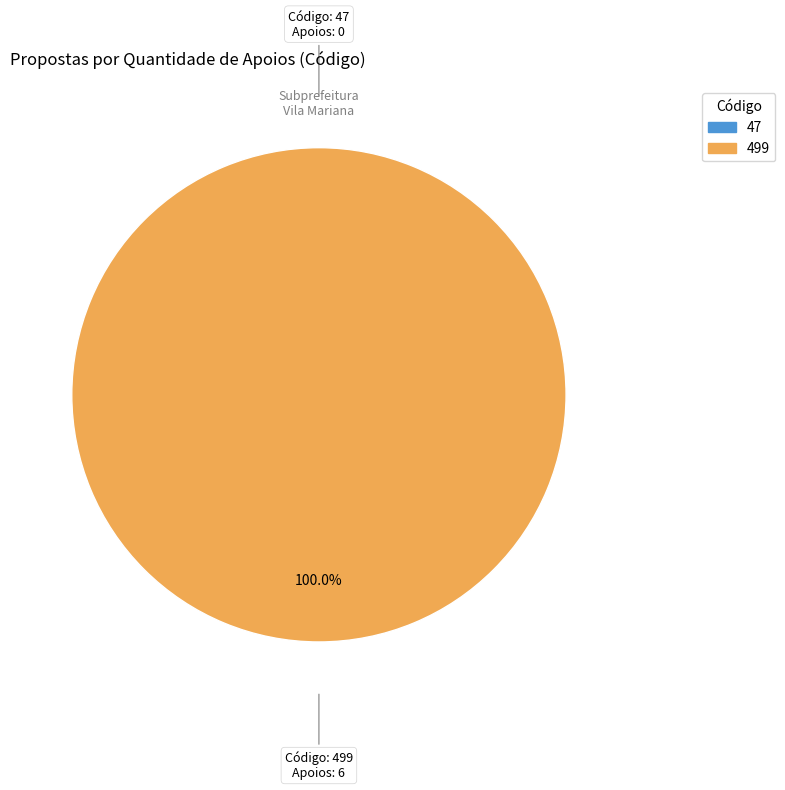

To the nearest percent, what is the difference between the 47 and 499 slice percentages?

100%